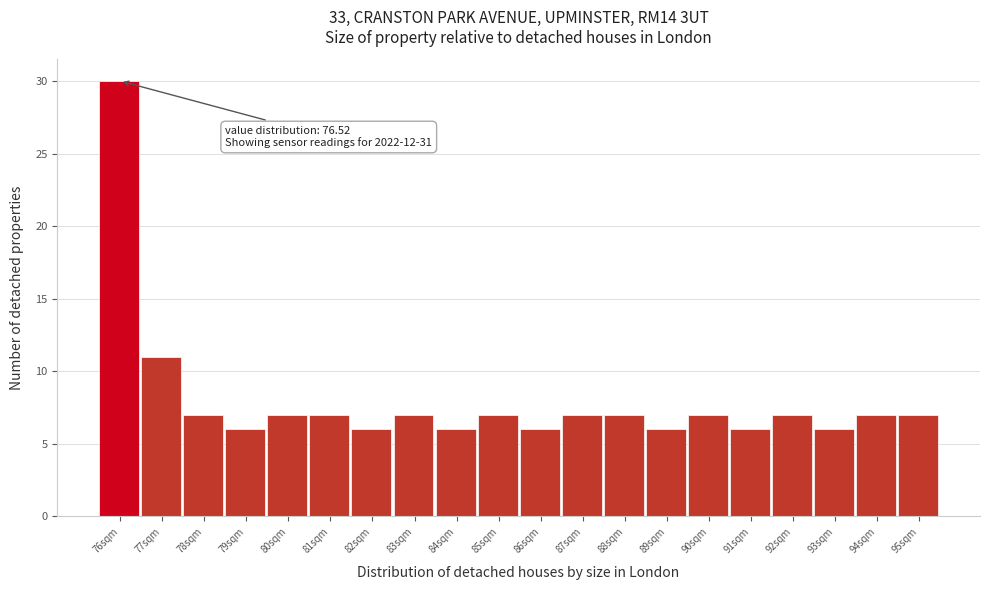

Reading right to left, list all the values displayed in this chart.

7	7	6	7	6	7	6	7	7	6	7	6	7	6	7	7	6	7	11	30